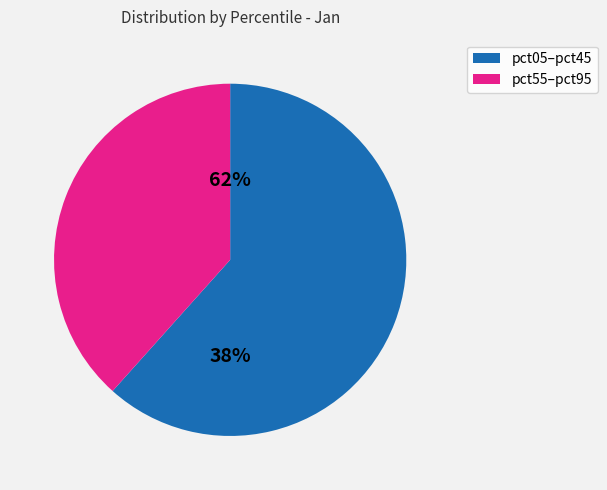

Do pct25 and pct85 together represent more than half of the pie?

No